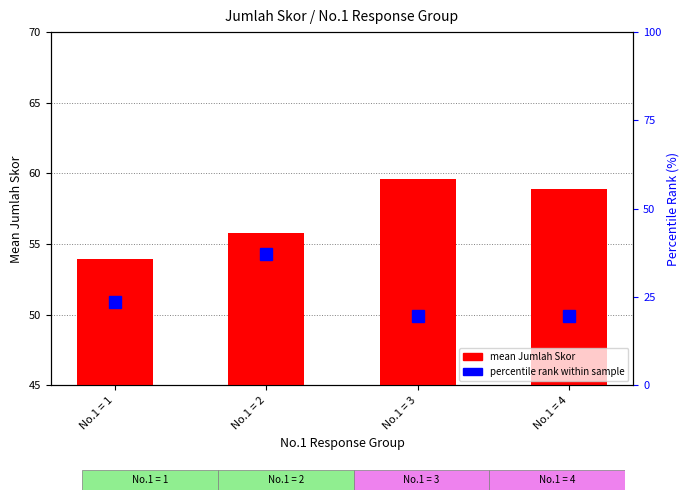

At which label does percentile rank within sample first exceed 23?

No.1 = 1